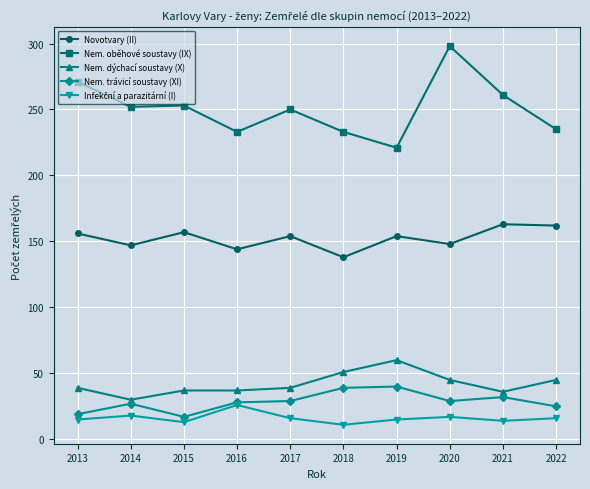

Is this an area chart (filled region under the line)?

No